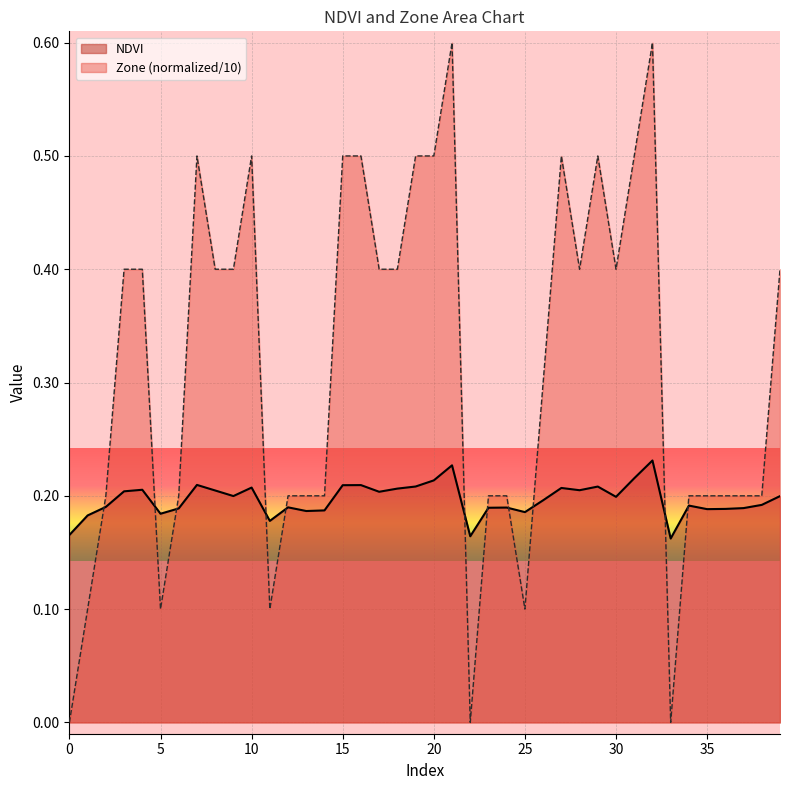

What is the difference between the maximum and minimum values in the NDVI series?

0.1